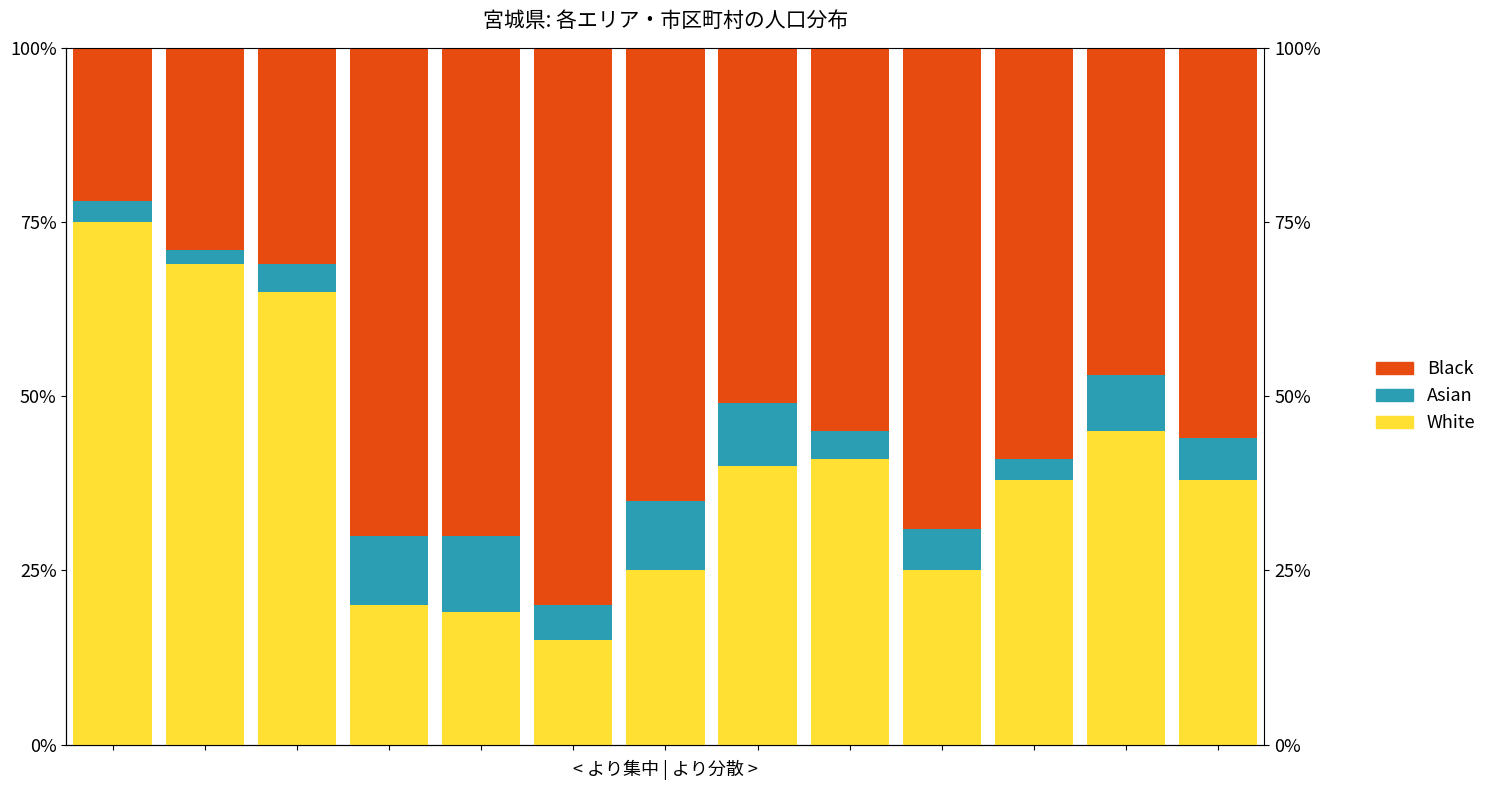

At how many categories does at least one series exceed 18?

13